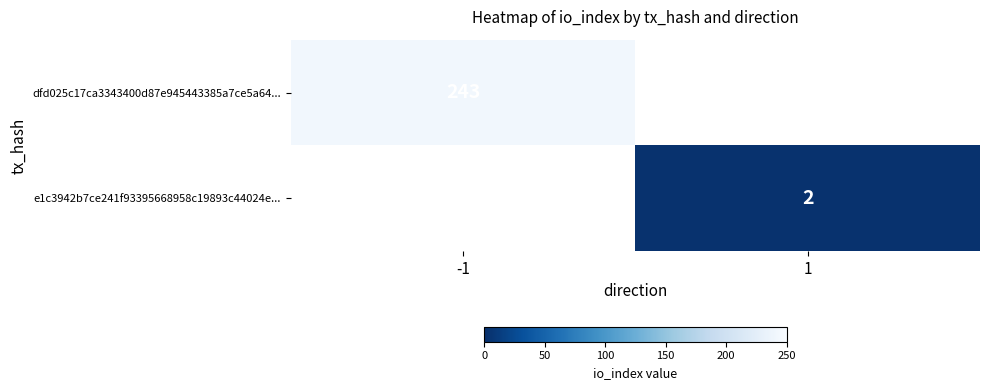

Is the value of e1c3942b7ce241f93395668958c19893c44024e... at 1 greater than the value of dfd025c17ca3343400d87e945443385a7ce5a64... at -1?

No